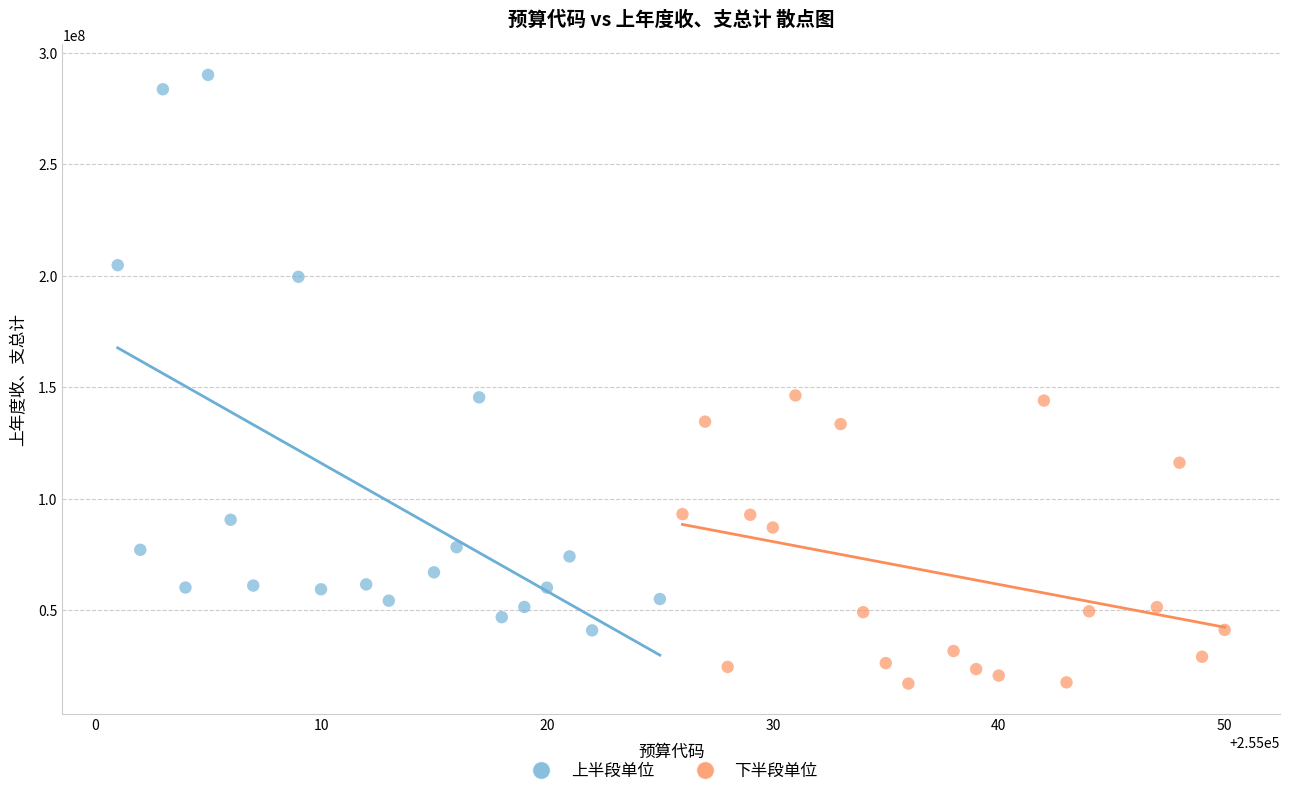

Which series has the widest spread of Y values?

上半段单位